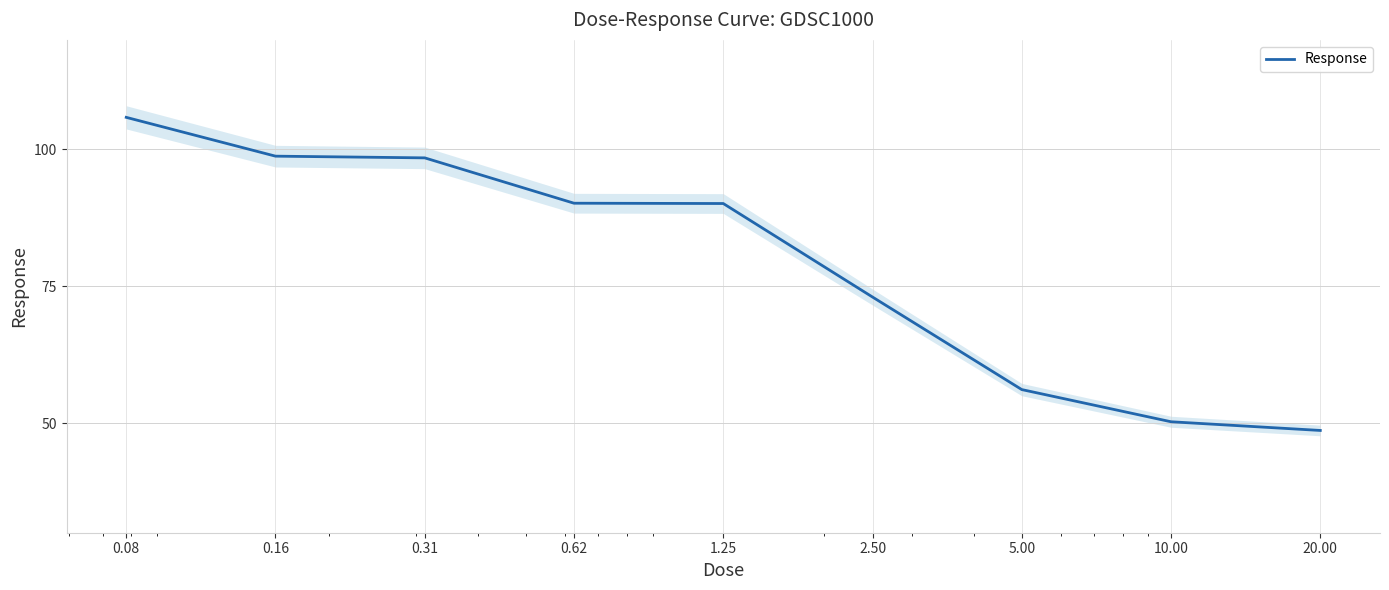

List the labels in order of value, largest first.

0.08, 0.16, 0.31, 0.62, 1.25, 2.50, 5.00, 10.00, 20.00